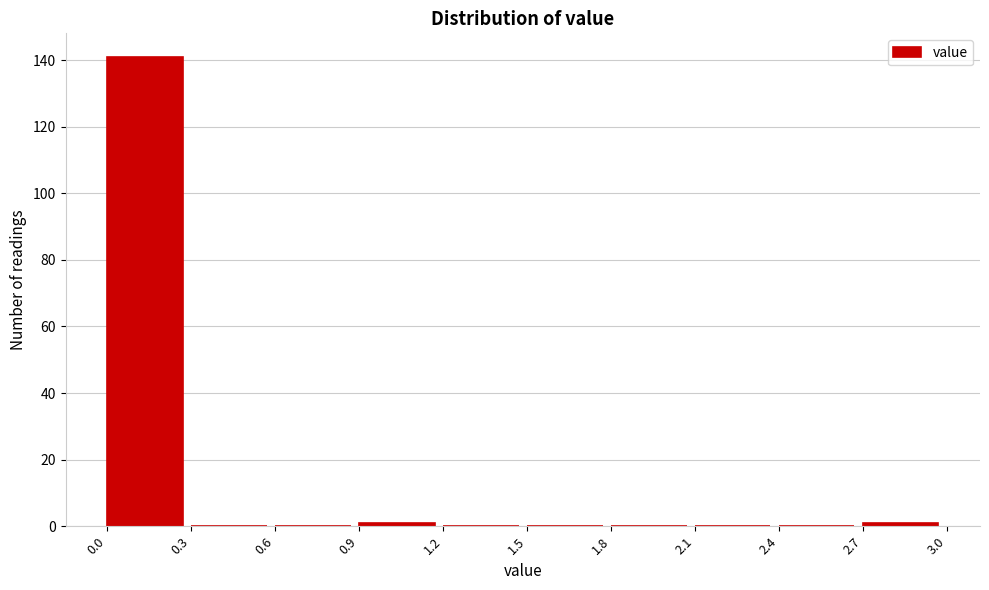

How tall is the bar that spans 0.0 to 0.3 on the x-axis? The values are not printed on the chart, so give them approximately, as read against the axis.

142